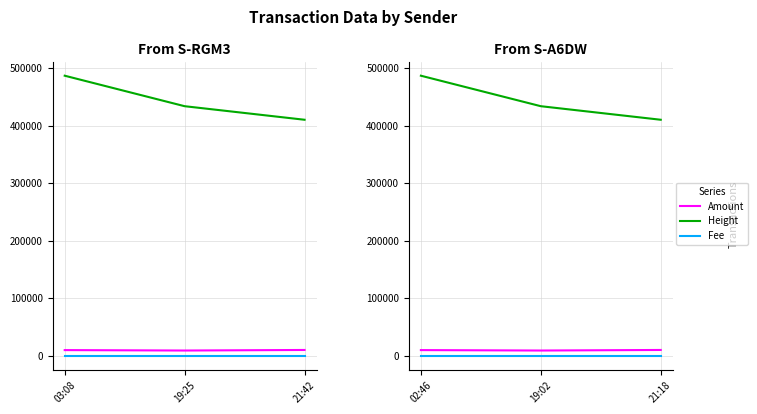

True or false: Height has a value of 734563.1 at 19:02.

False